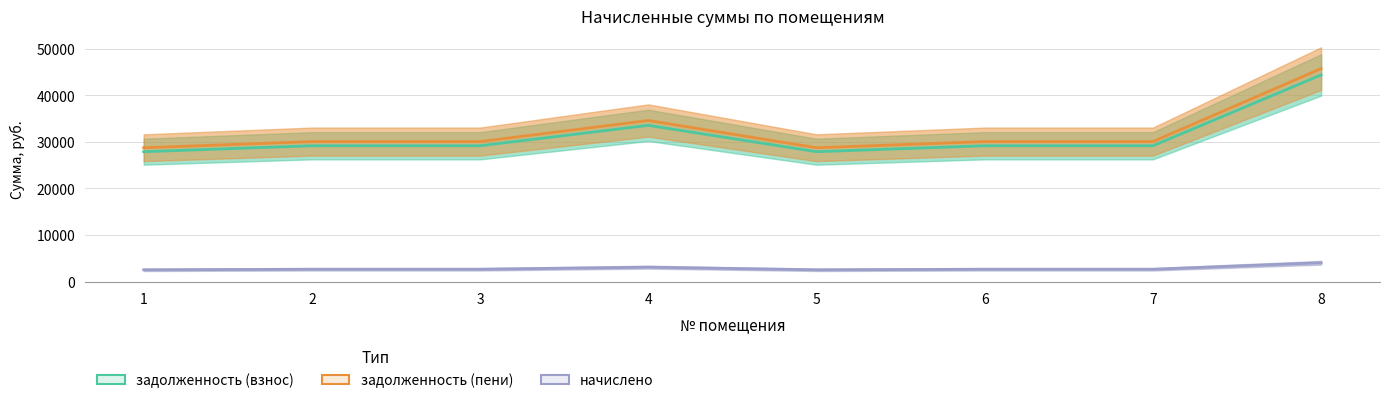

The value of начислено at 6 is 2678.4. True or false?

True